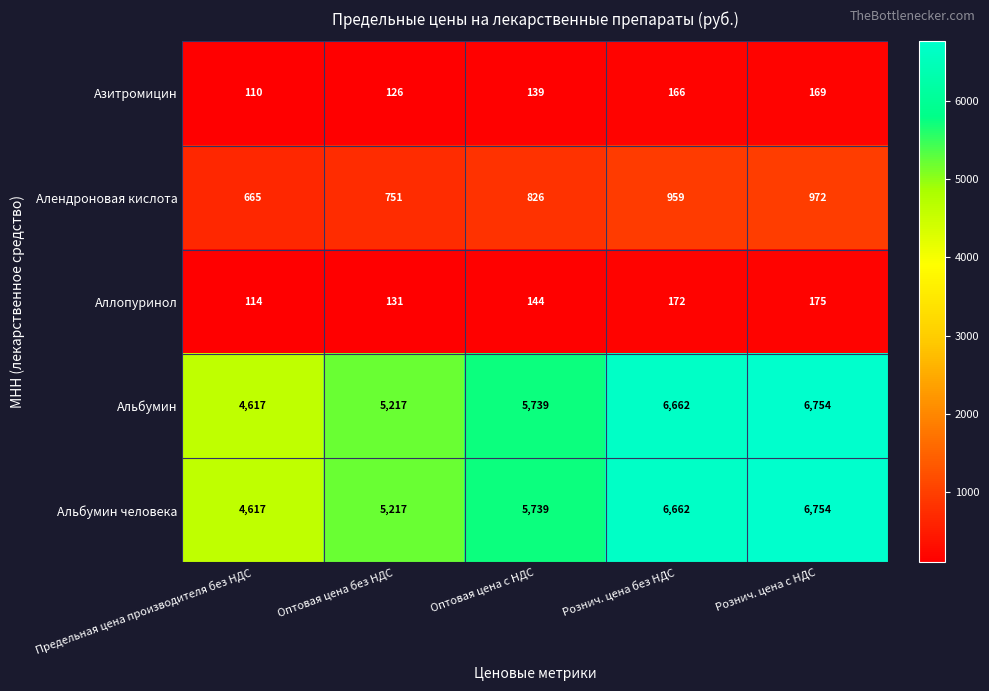

At how many categories does at least one series exceed 5368?

3